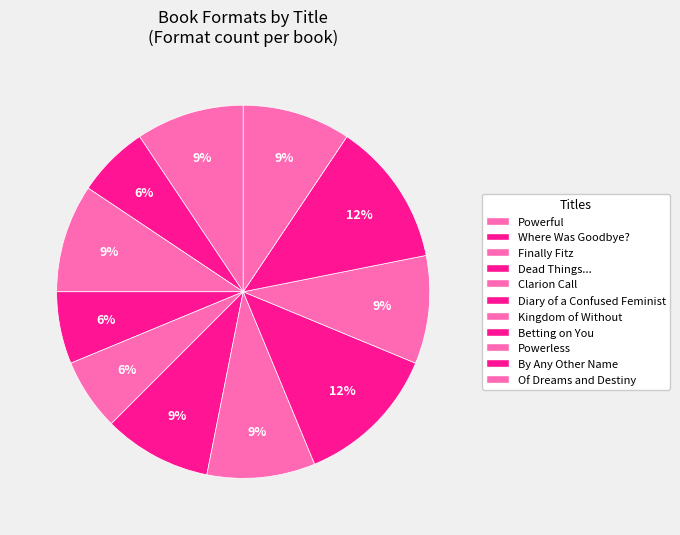

How many slices are in this pie chart?

11